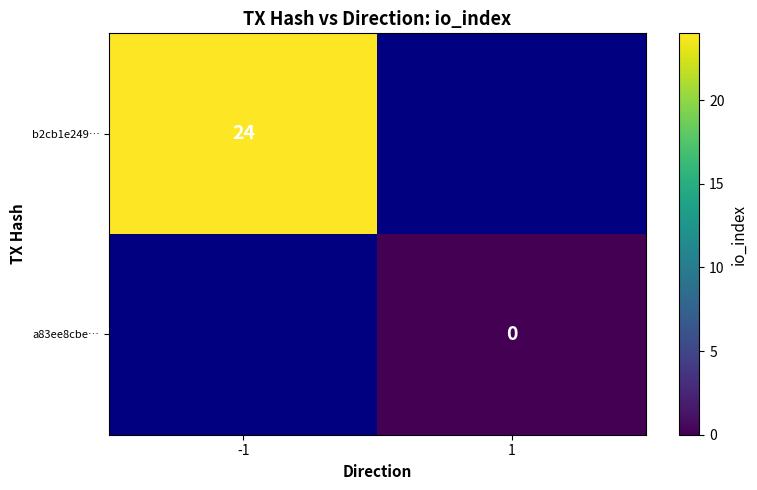

Is it true that b2cb1e249… equals 9 at -1?

False